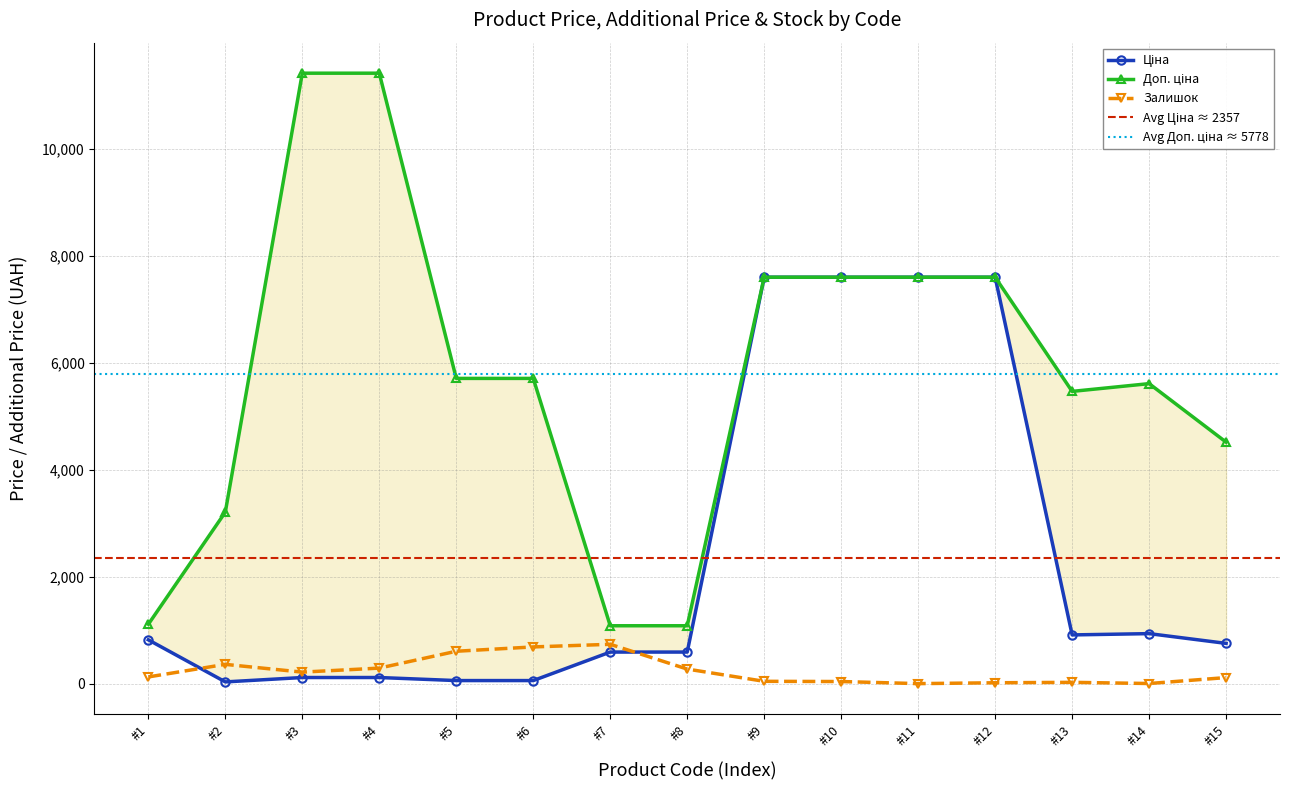

True or false: Залишок has more than 0 interior local peaks.

True